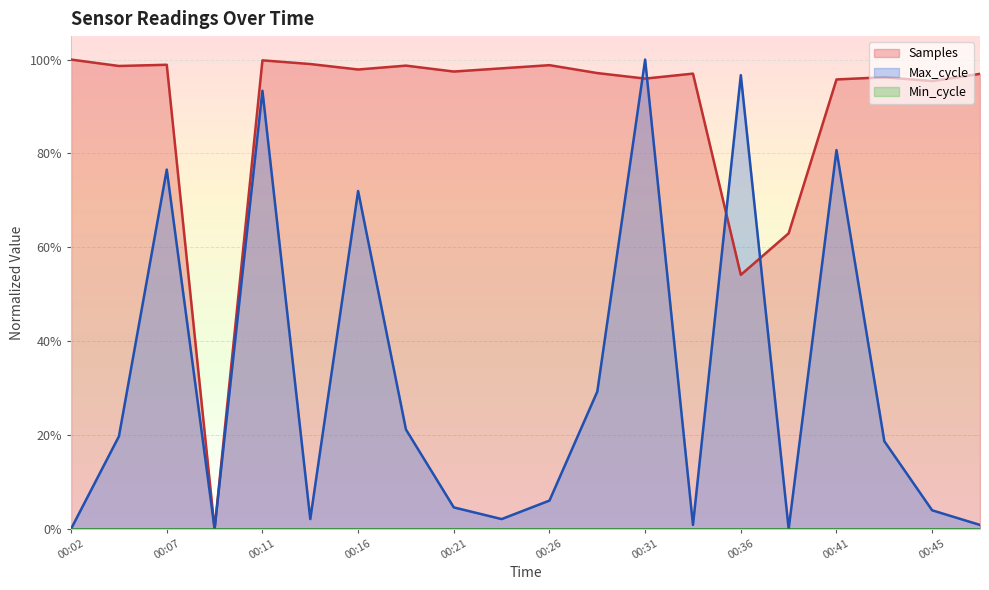

What is the difference between the second highest and second lowest values in the Max_cycle series?

1.0